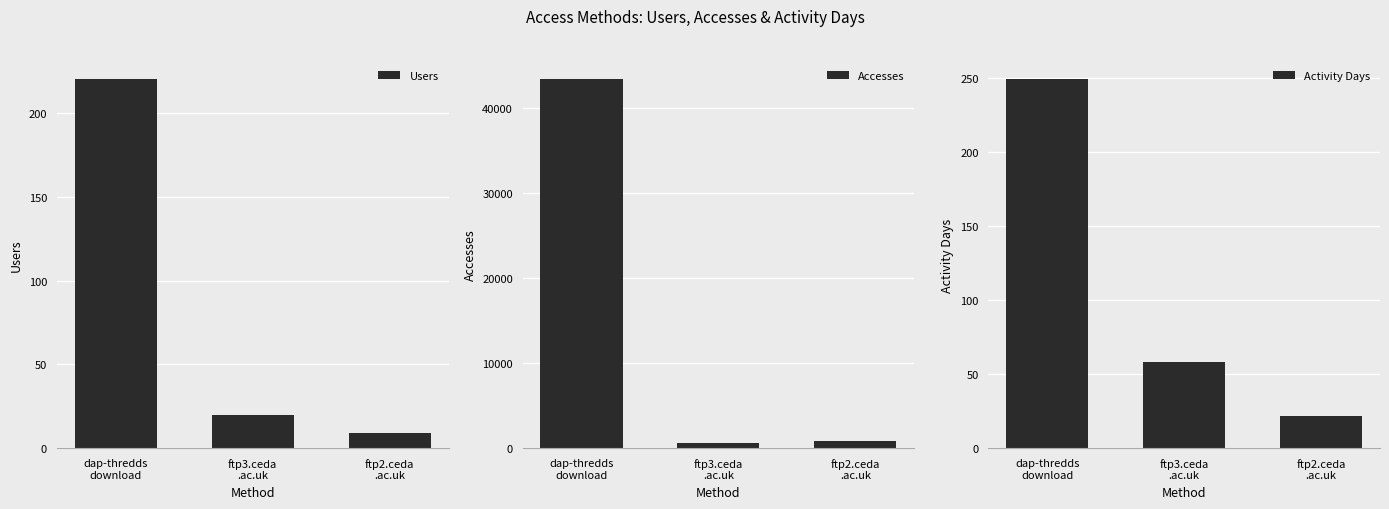

Read the Accesses value at ftp3.ceda
.ac.uk, to the nearest 100.

700